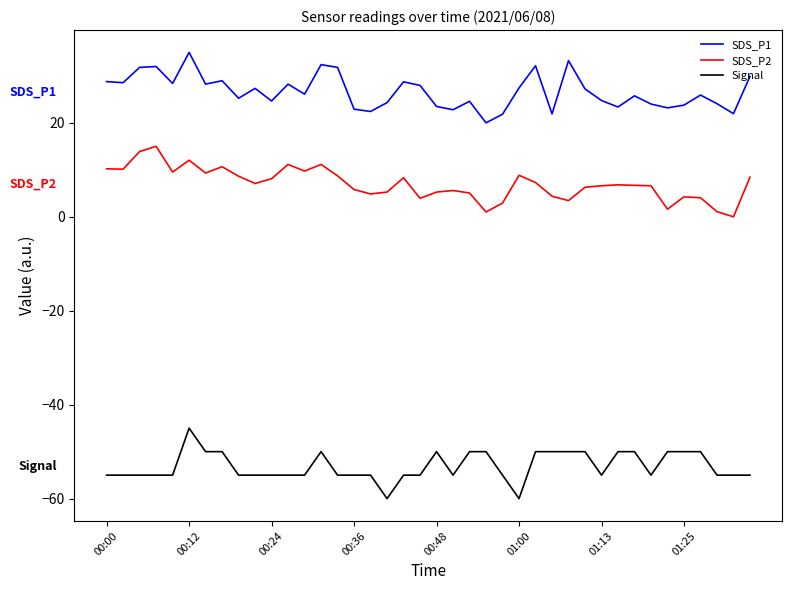

True or false: SDS_P2 and Signal cross at least once.

False